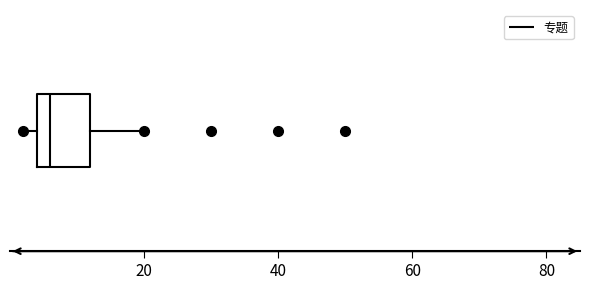

Transcribe this box plot: give where the median line is, the range the box spans, and where the two whiskers end, as read against the x-axis. The values are not printed on the chart, so give them approximately, as read against the axis.

median 6, box 4 to 12, whiskers 2 to 20